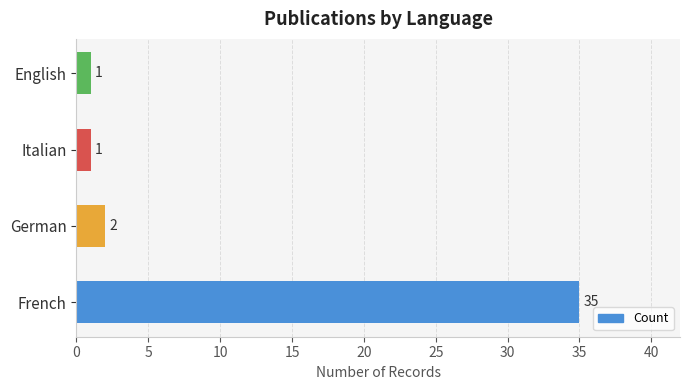

Are the bars grouped side by side (vs. stacked)?

No